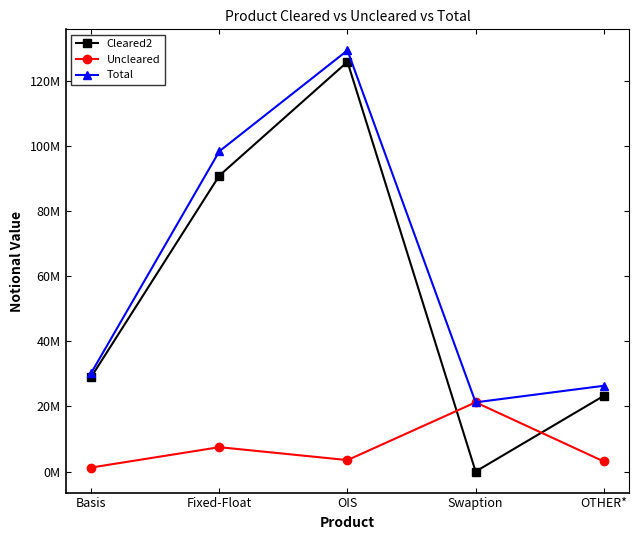

Rank the series at Basis from lowest to highest value.

Uncleared, Cleared2, Total